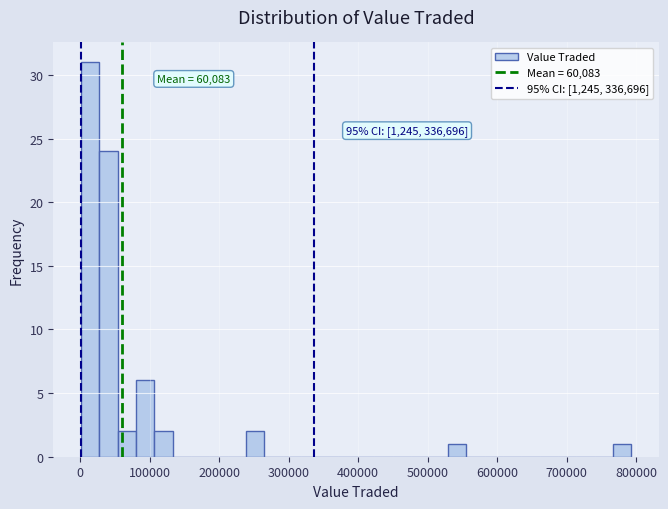

Read against the x-axis, roughly where is the centre of the tallest bar?

10000